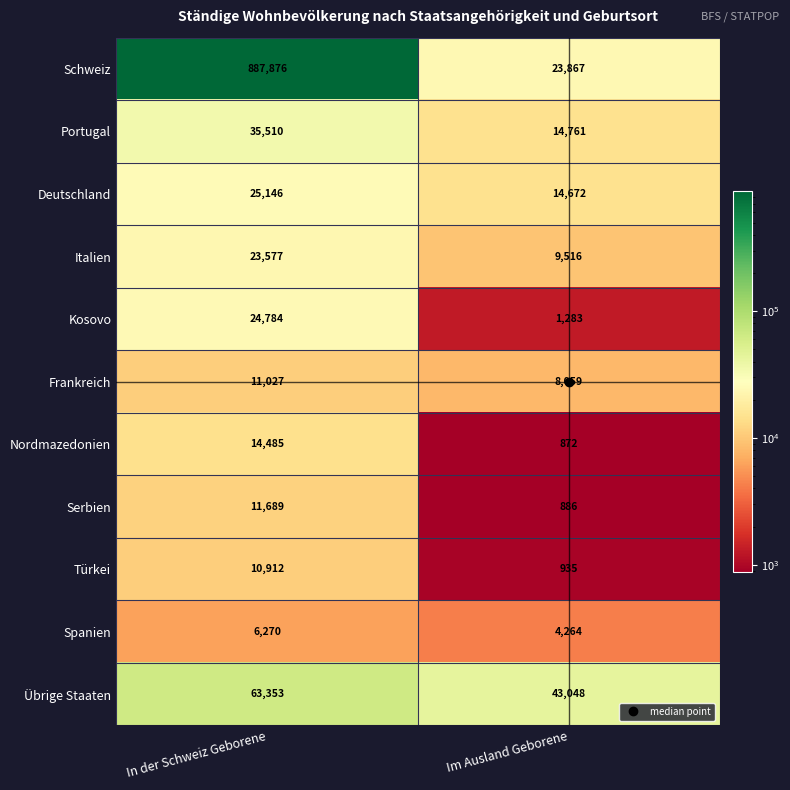

What is the total value across all series at Im Ausland Geborene?

122163